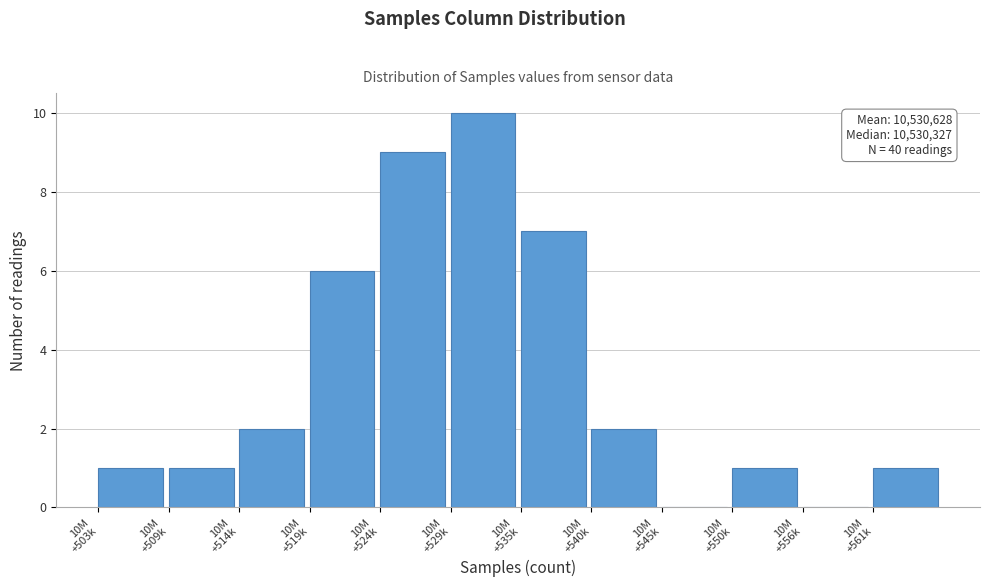

What is the greatest value displayed?

10